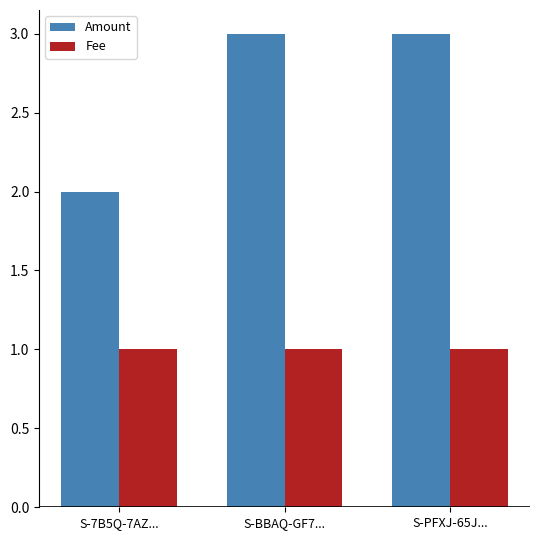

What is the sum of the Amount values at S-PFXJ-65J... and S-7B5Q-7AZ...?

5.0